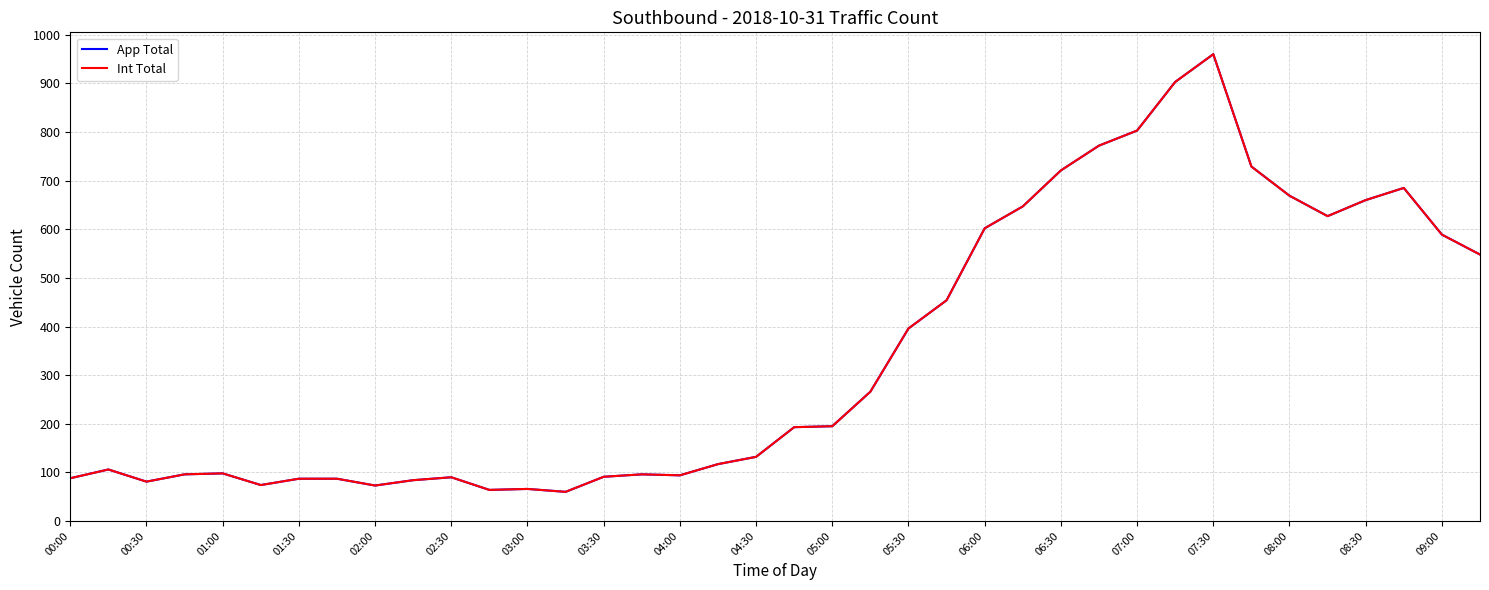

Does the chart display data point markers on the line(s)?

No